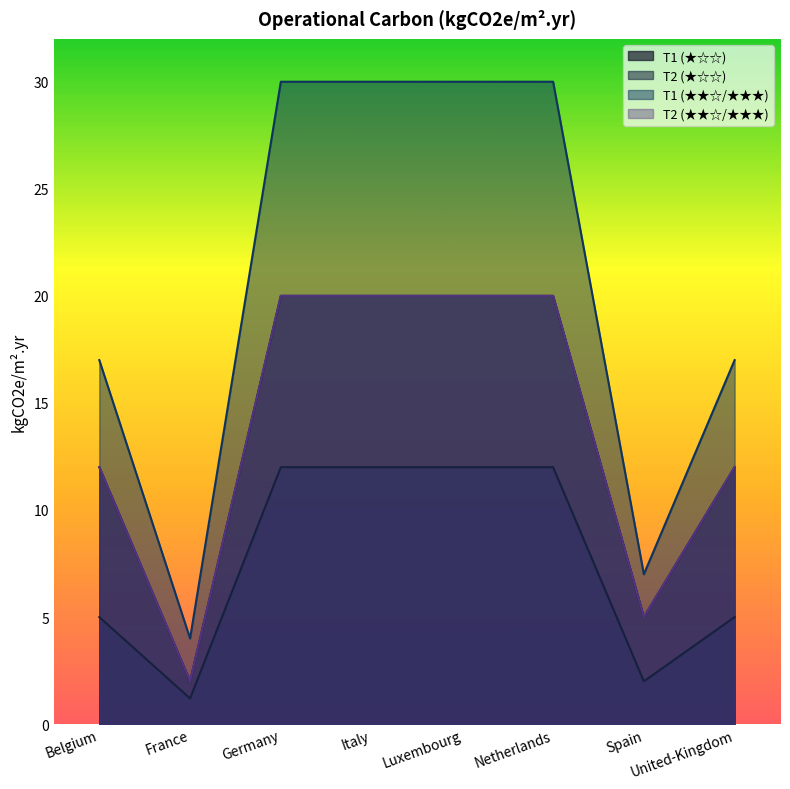

At which category is the sum across all series the highest?

Germany